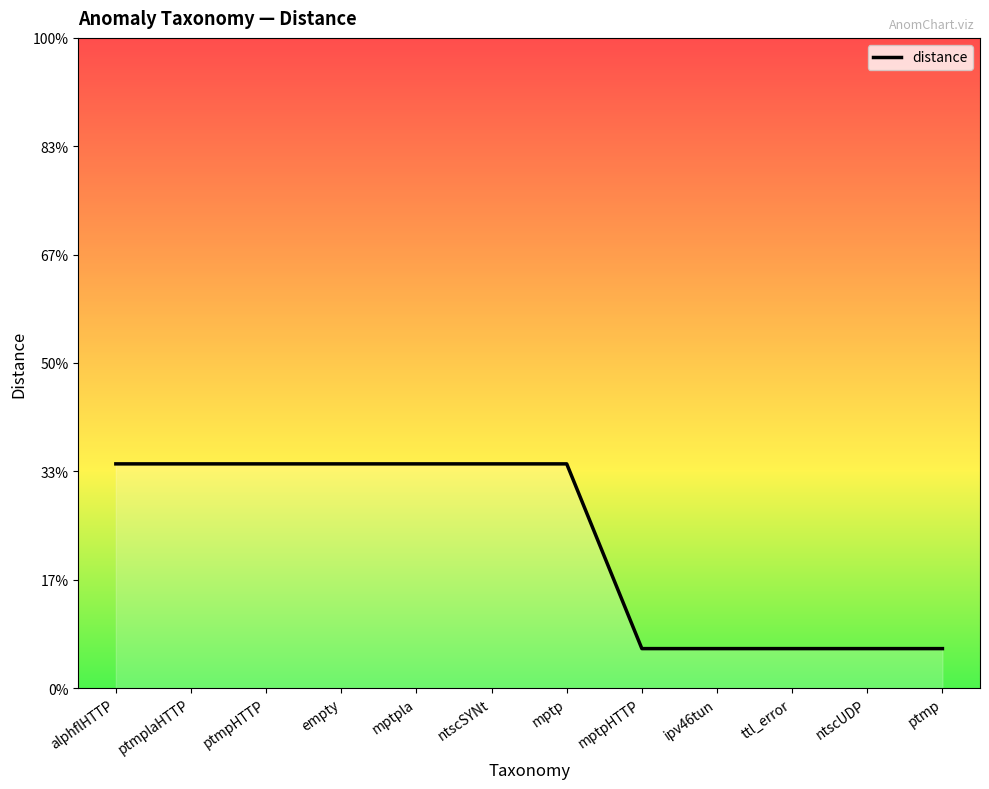

What is the minimum value shown in the chart?

-0.7